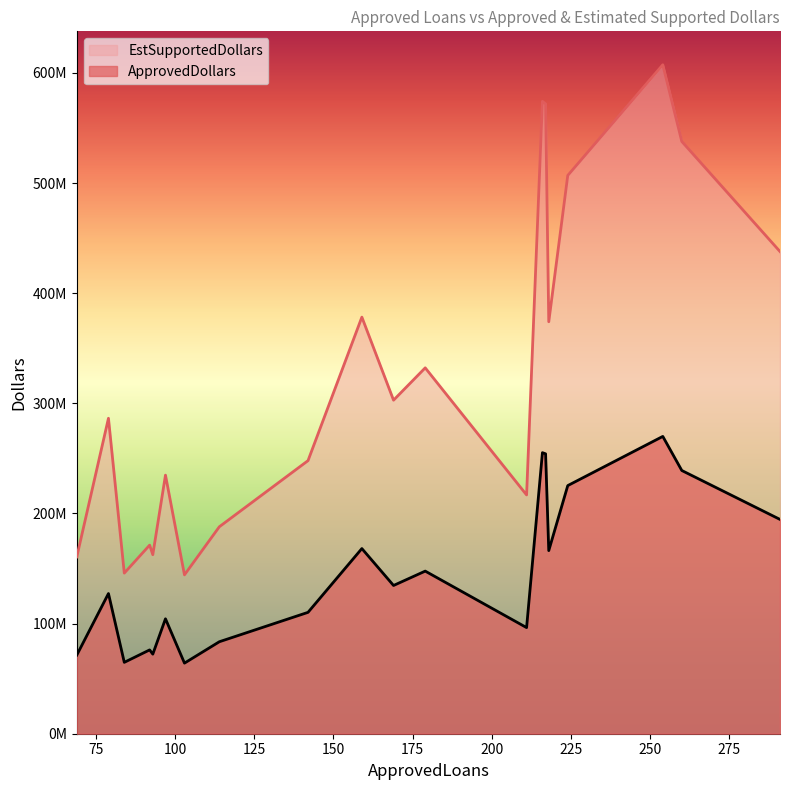

What are all the series names shown in the legend?

EstSupportedDollars, ApprovedDollars